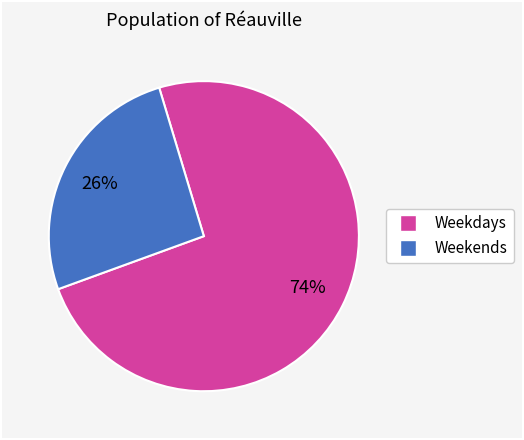

How many slices are in this pie chart?

2